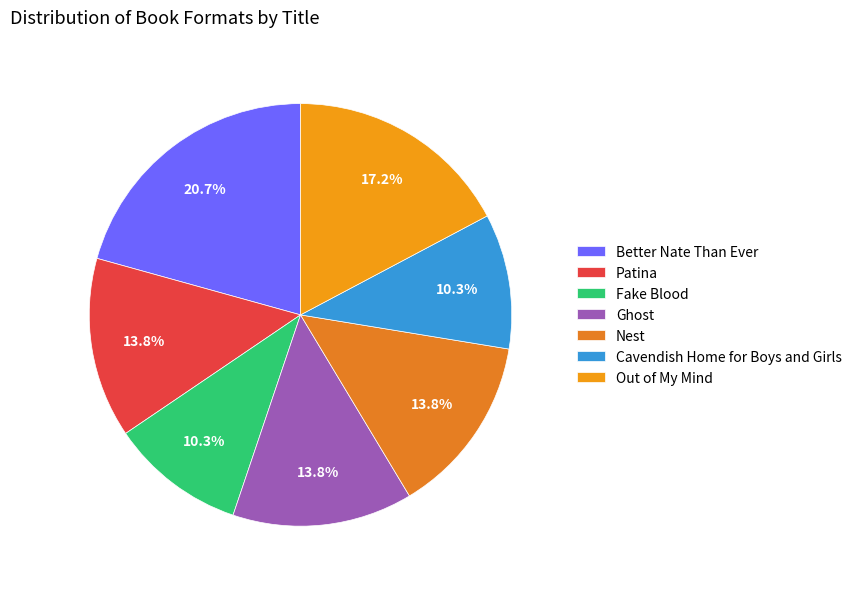

Does Patina represent more than half of the total?

No